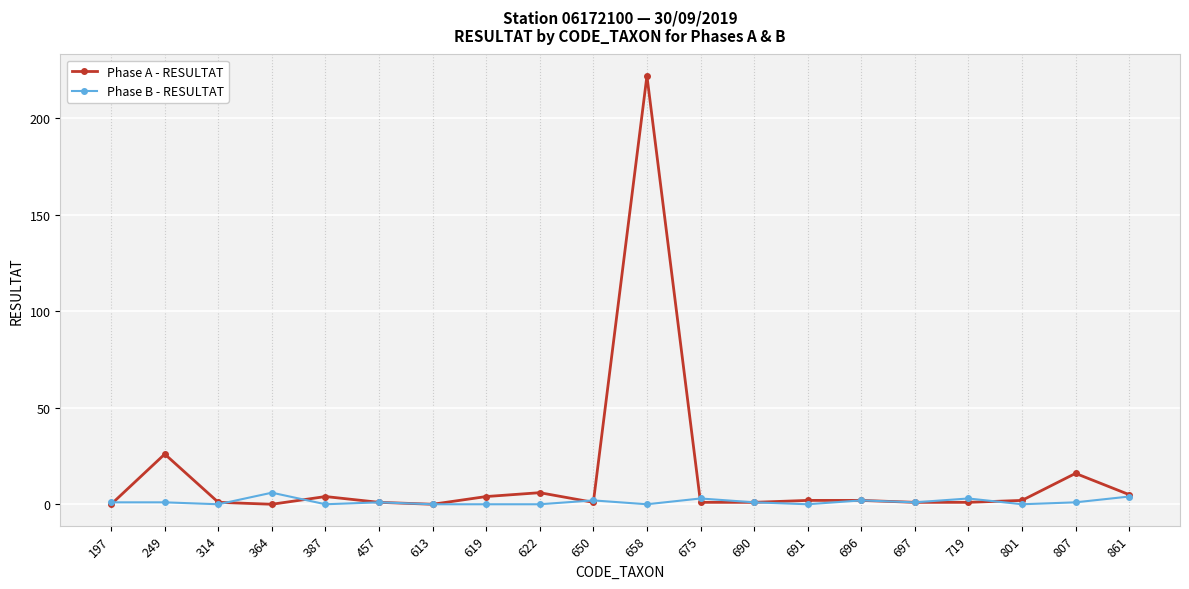

True or false: Phase B - RESULTAT has more than 1 interior local peaks.

True